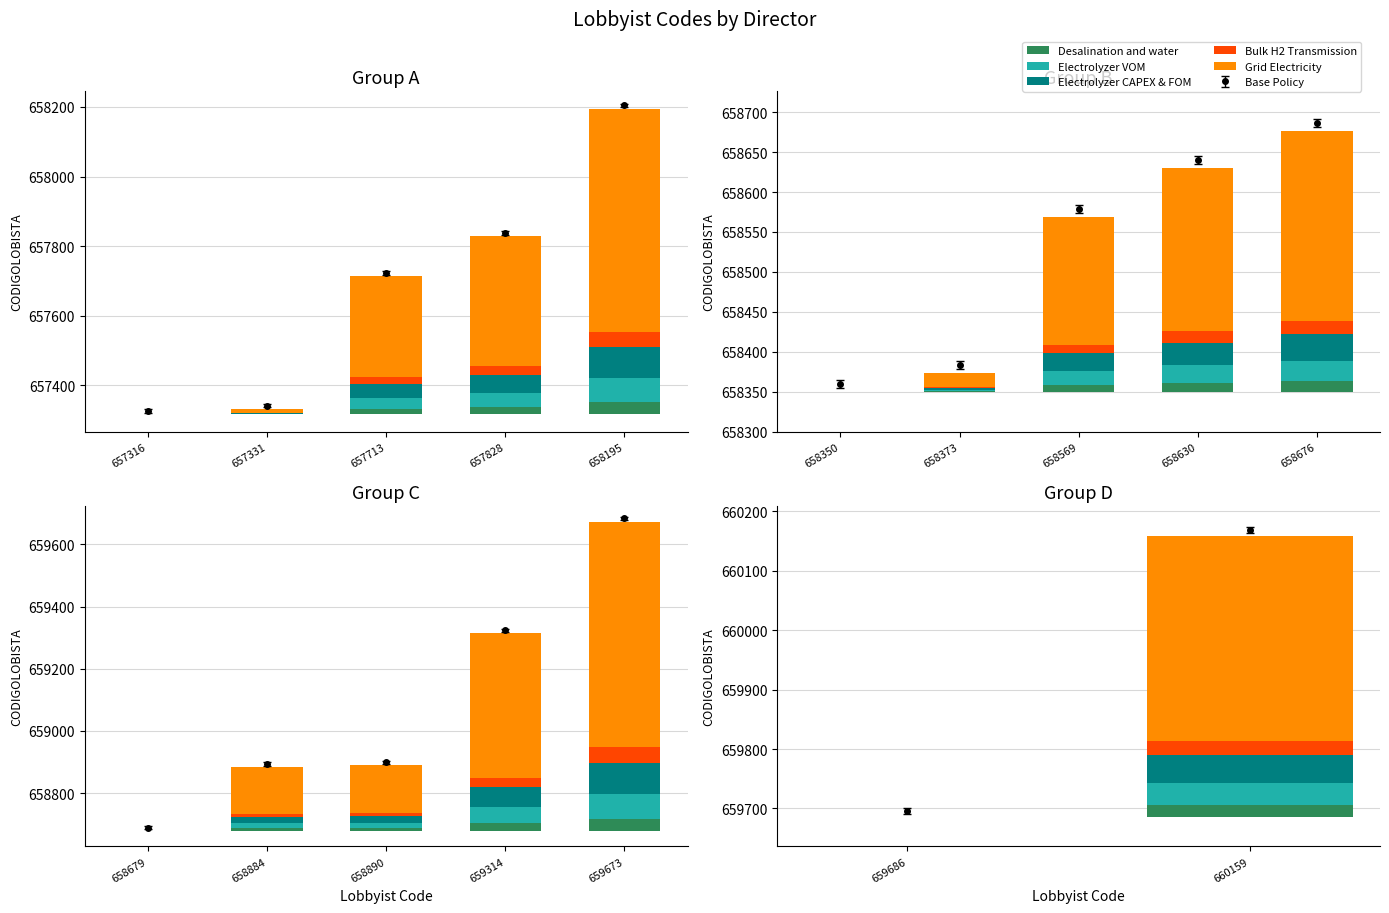

Is the value of Electrolyzer CAPEX & FOM at 660159 greater than the value of Desalination and water at 659686?

Yes